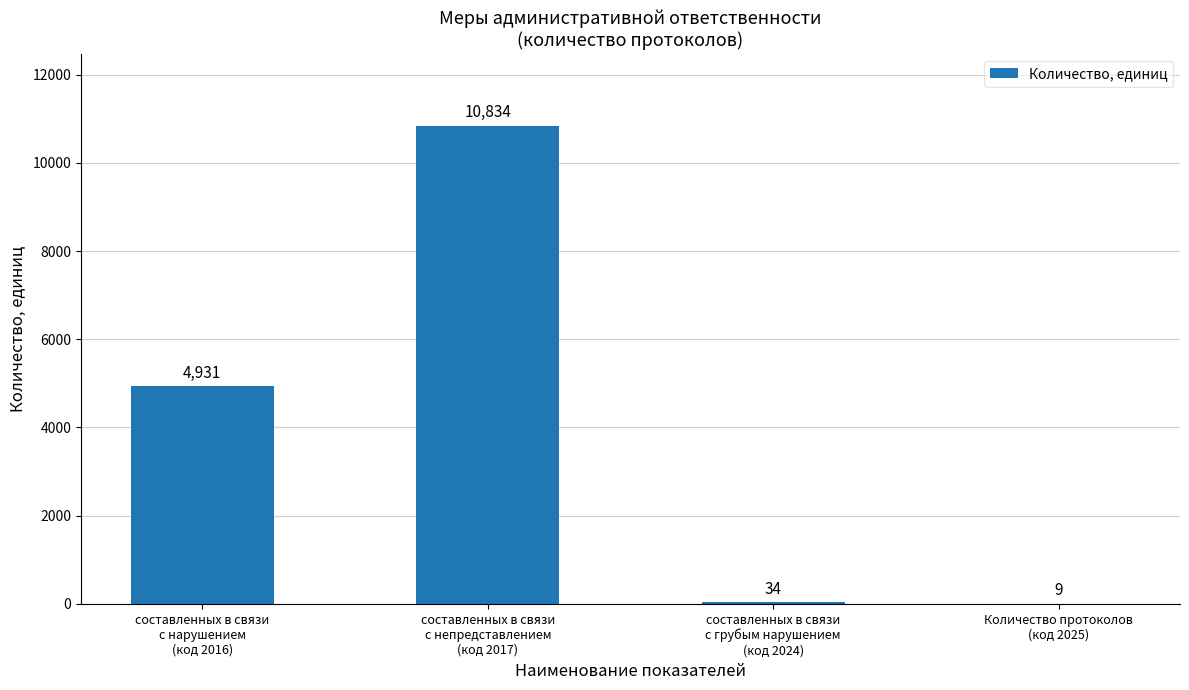

Are the bars horizontal?

No